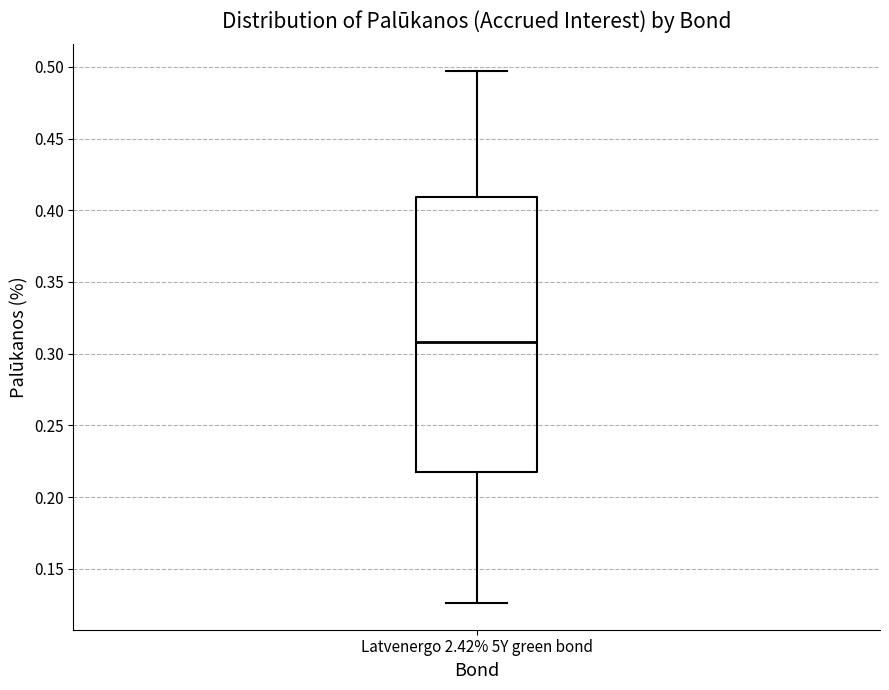

Where does the lower whisker of the box for Latvenergo 2.42% 5Y green bond end on the y-axis? The values are not printed on the chart, so give them approximately, as read against the axis.

0.125